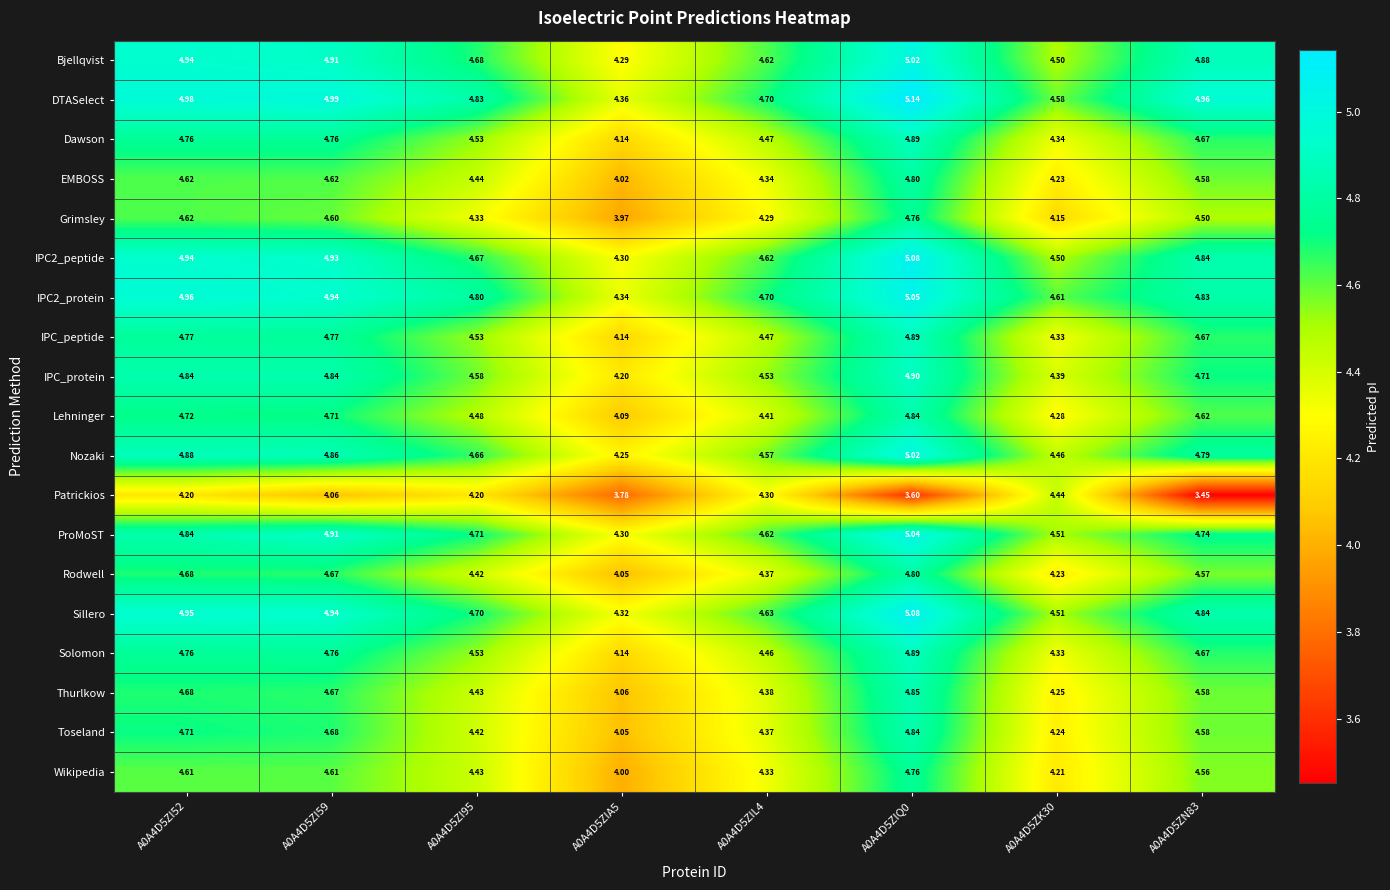

Is the value of IPC2_peptide at A0A4D5ZIQ0 greater than the value of Patrickios at A0A4D5ZIA5?

Yes